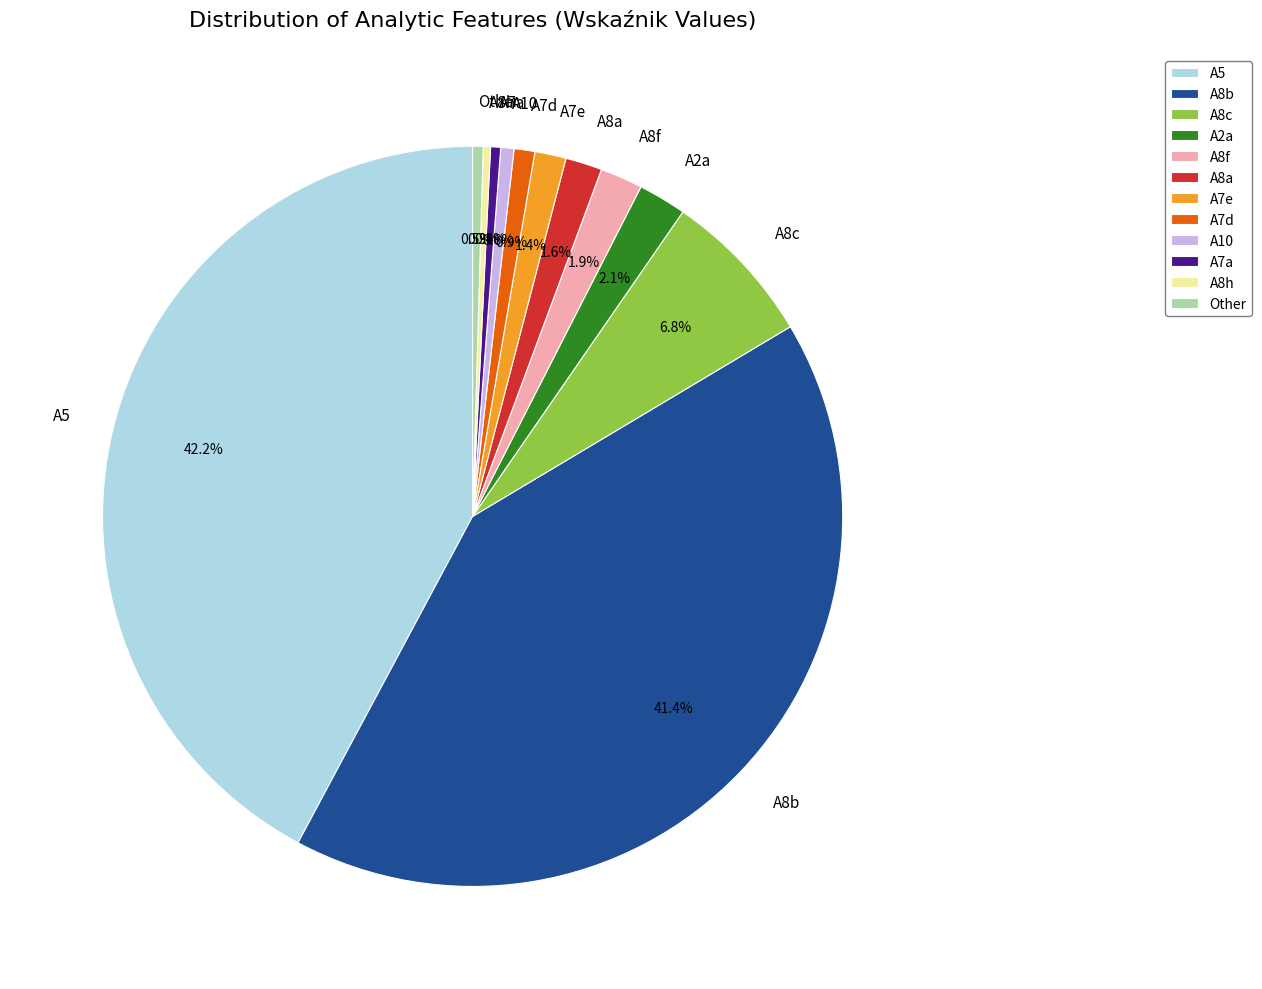

What is the largest slice in the pie chart?

A5